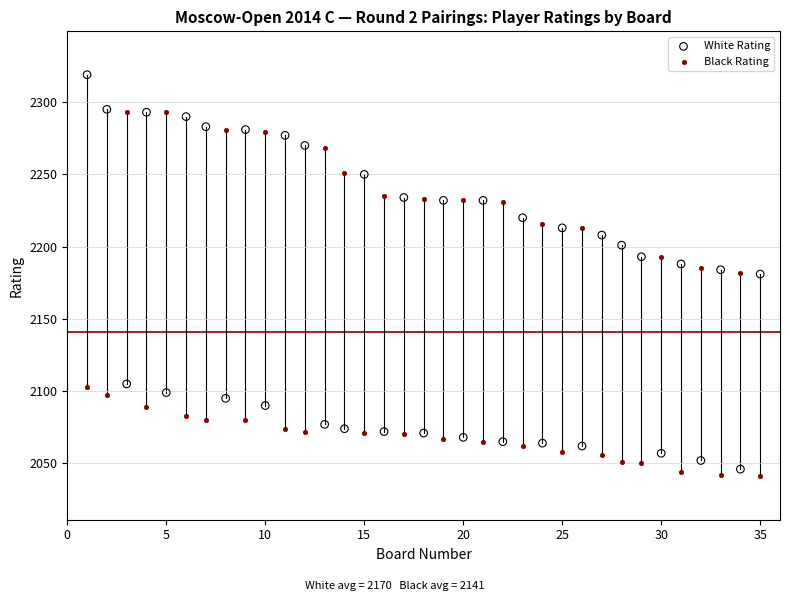

Across all data points, what is the range of Y values (max minus min)?

278